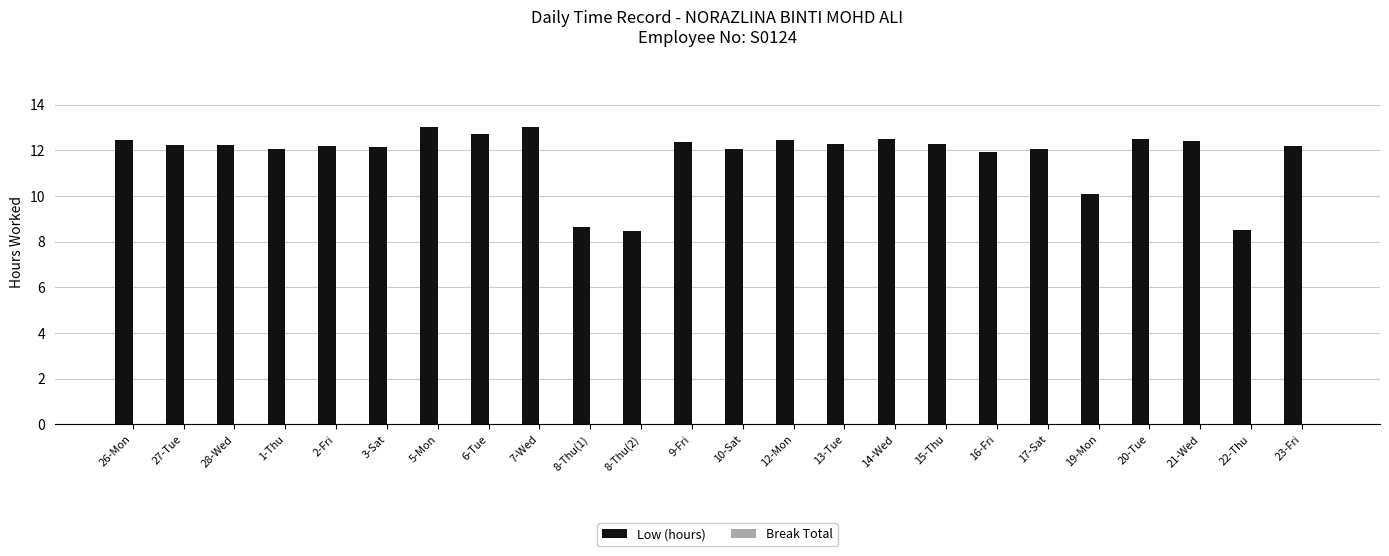

What position from the right is 26-Mon?

24